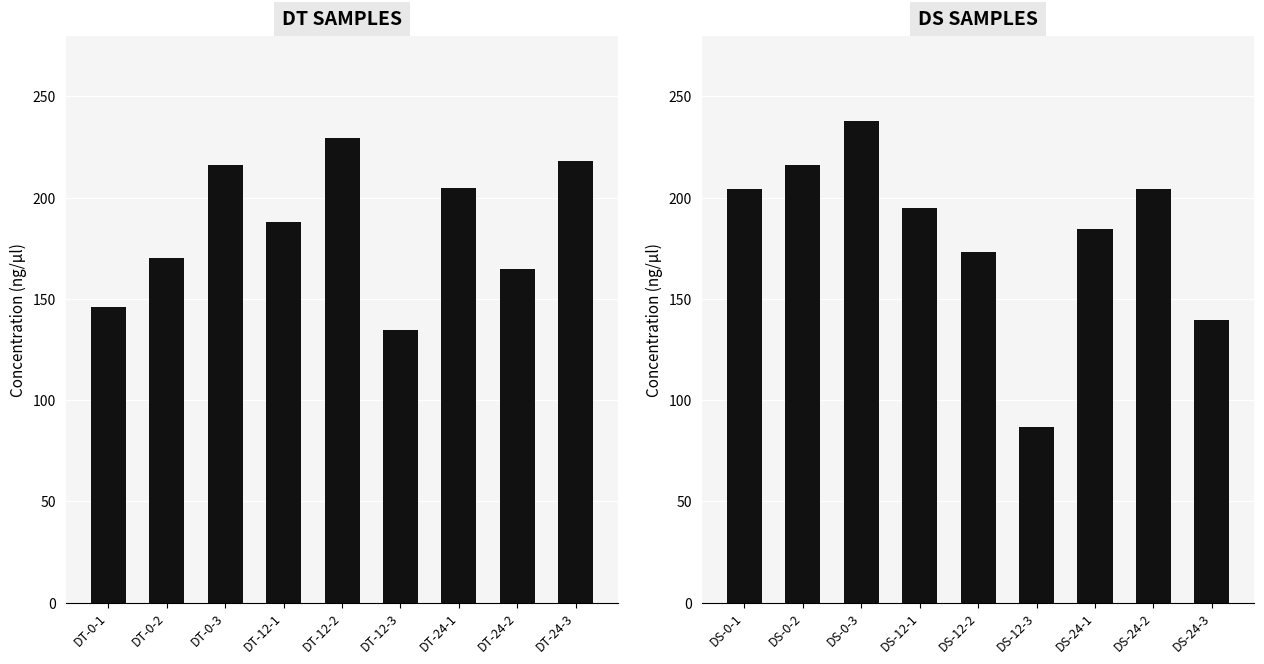

What is the greatest value displayed?

238.0